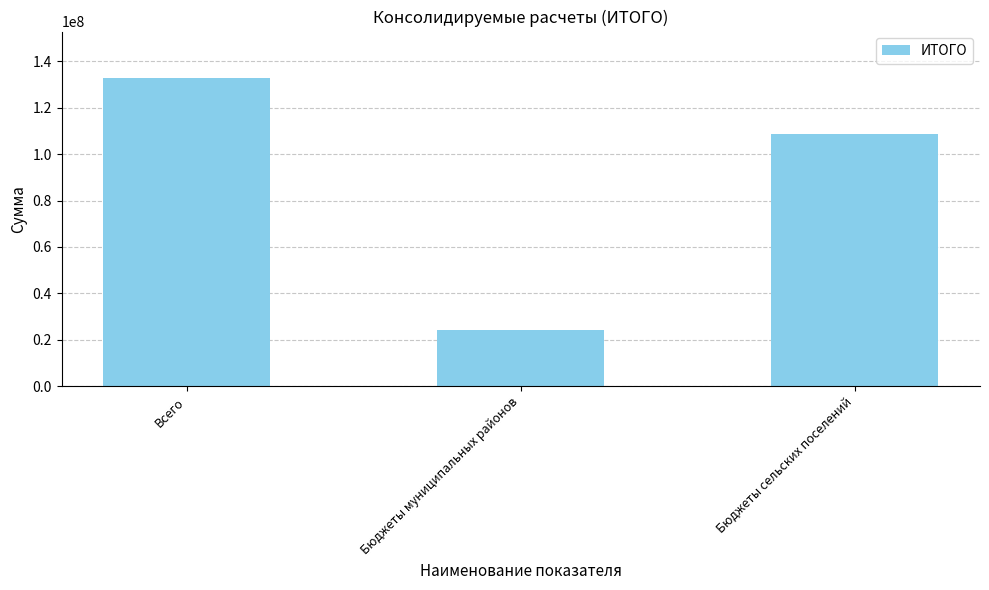

Reading left to right, list all the values displayed in this chart.

Всего=132928168.9	Бюджеты муниципальных районов=24125174.2	Бюджеты сельских поселений=108802994.7